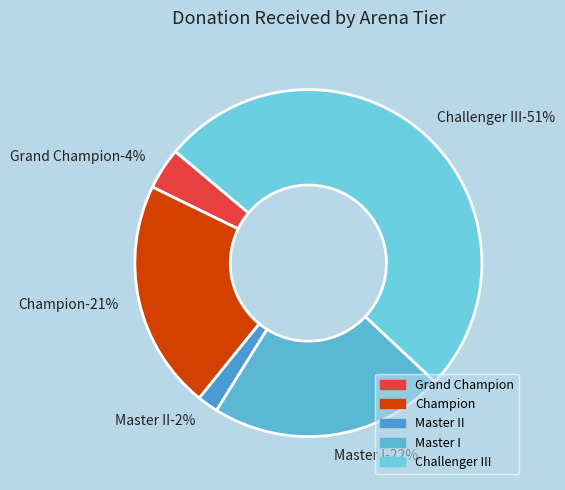

What is the largest slice in the pie chart?

Challenger III